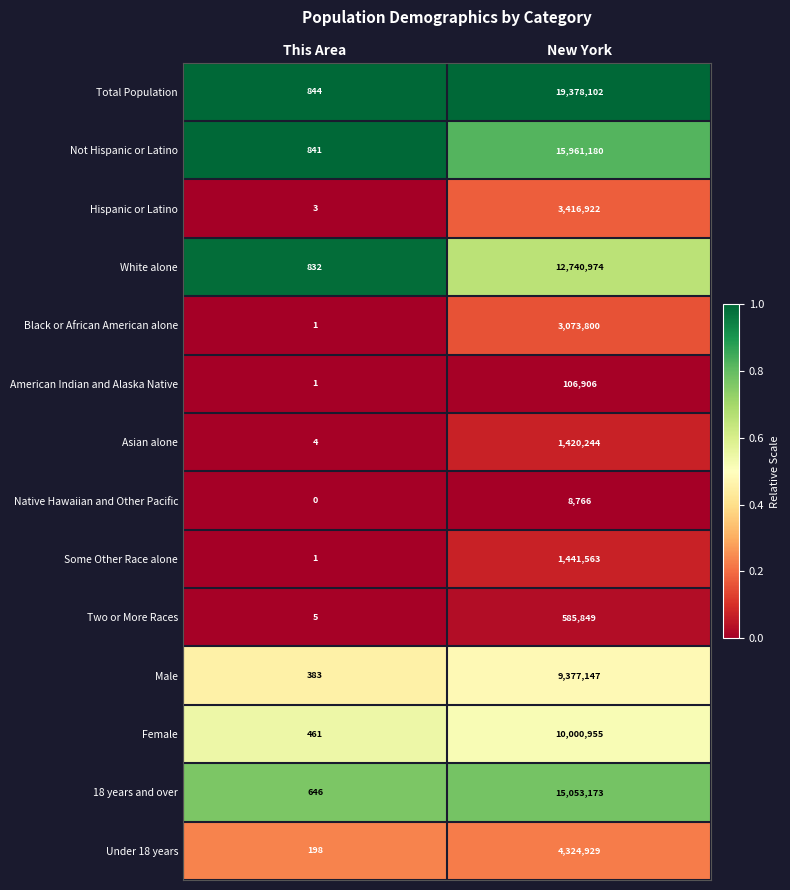

Which series has the largest total across all categories?

Total Population